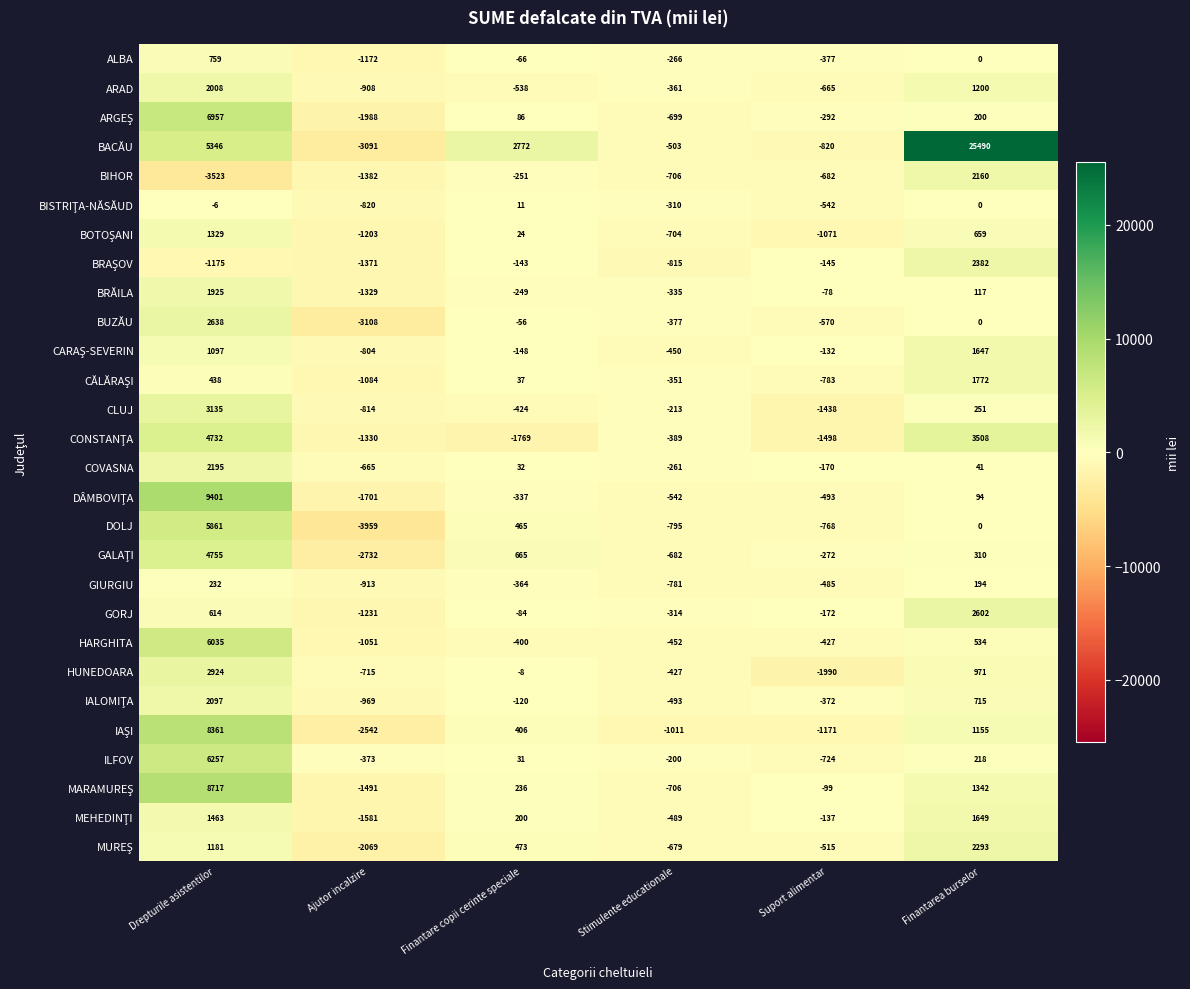

Which category has the lowest value across all series?

Ajutor incalzire